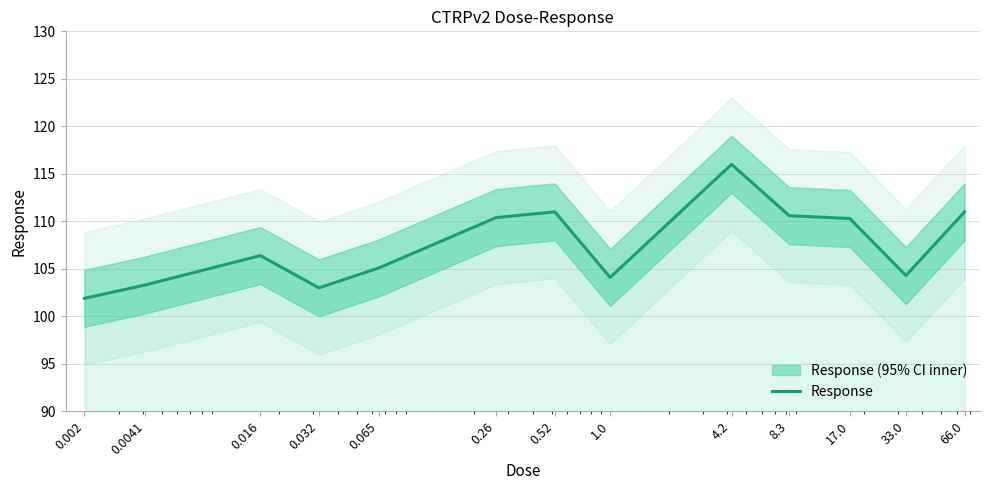

What is the difference between the maximum and minimum values?

14.1